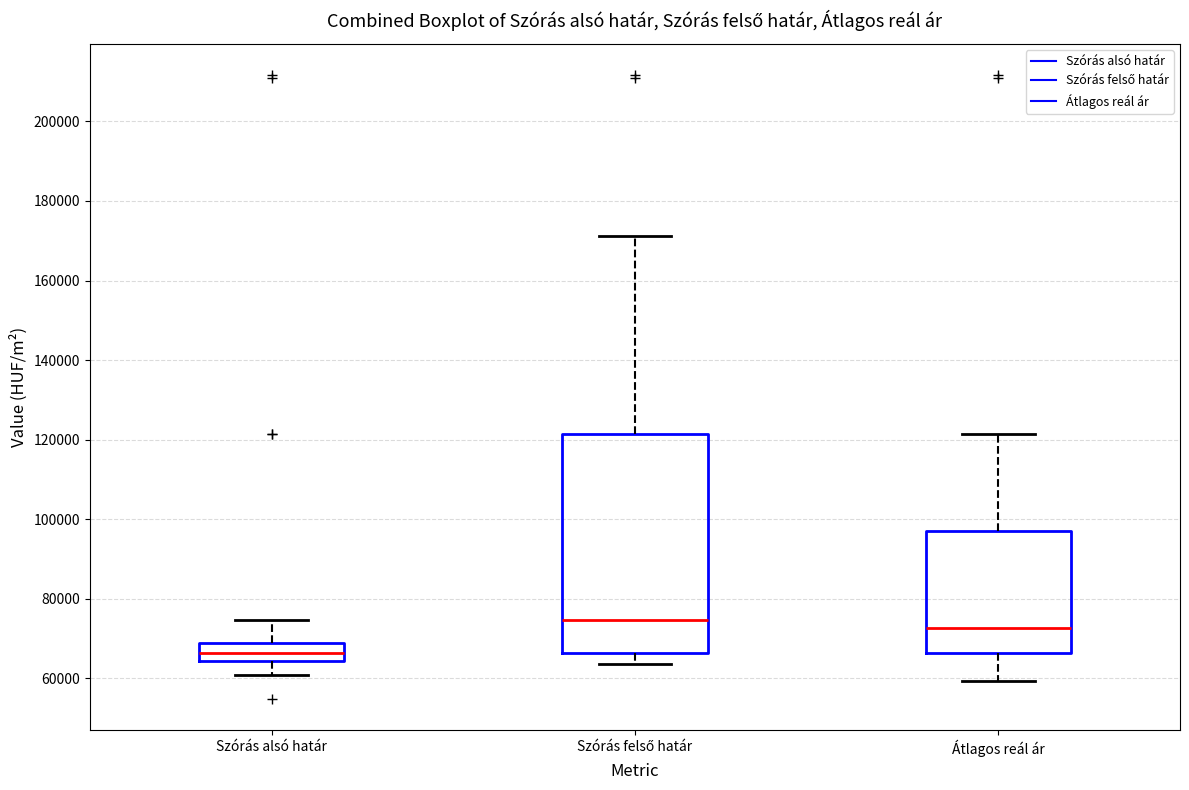

Comparing the boxes themselves (not the whiskers), which one is the tallest?

Szórás felső határ